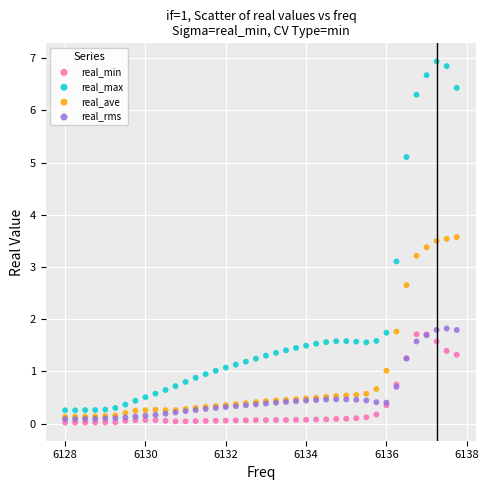

Across all series, what Y value is closest to 3?

3.1